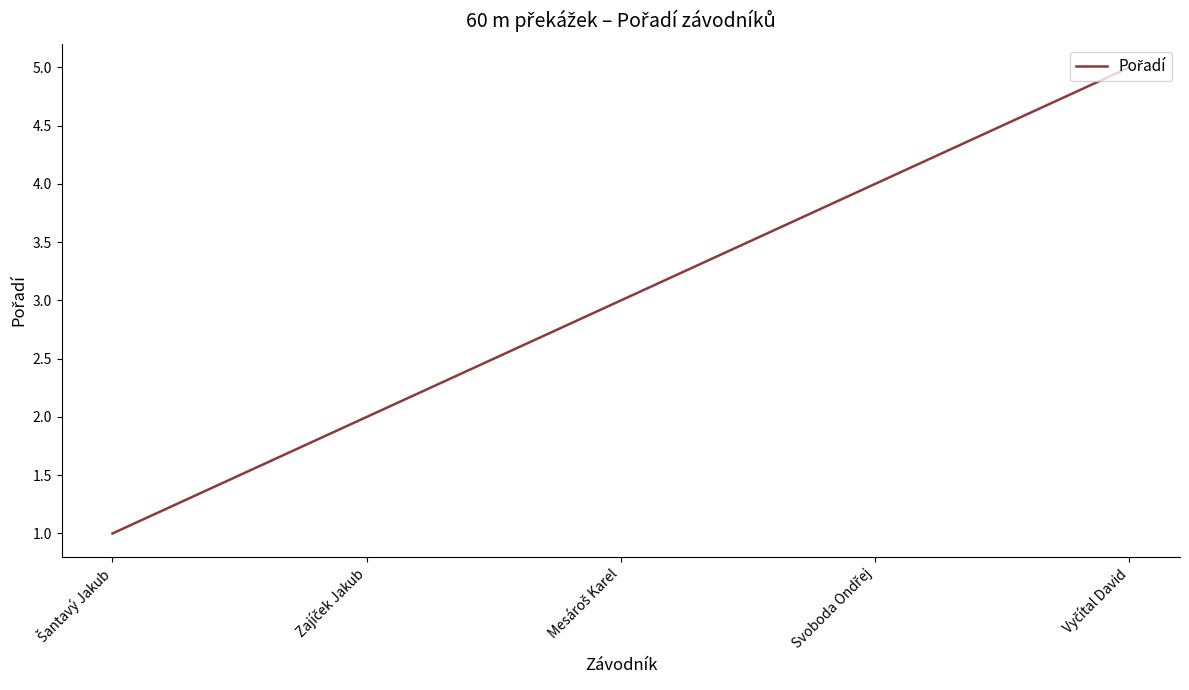

What is the minimum value shown in the chart?

1